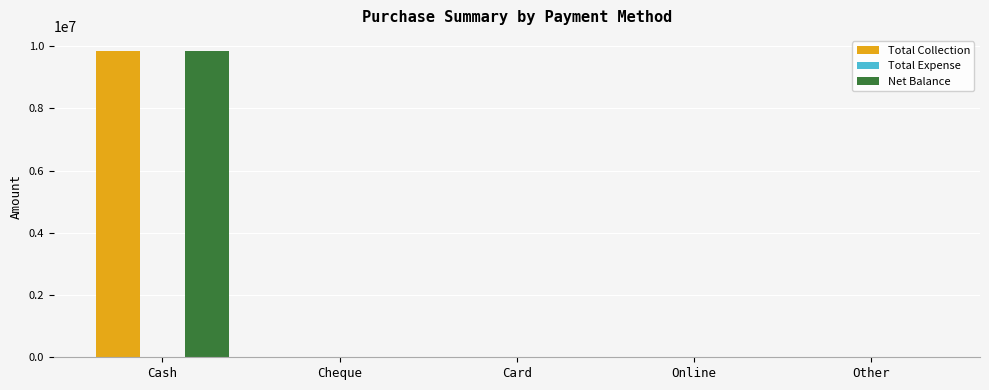

The value of Total Collection at Card is 0. True or false?

True